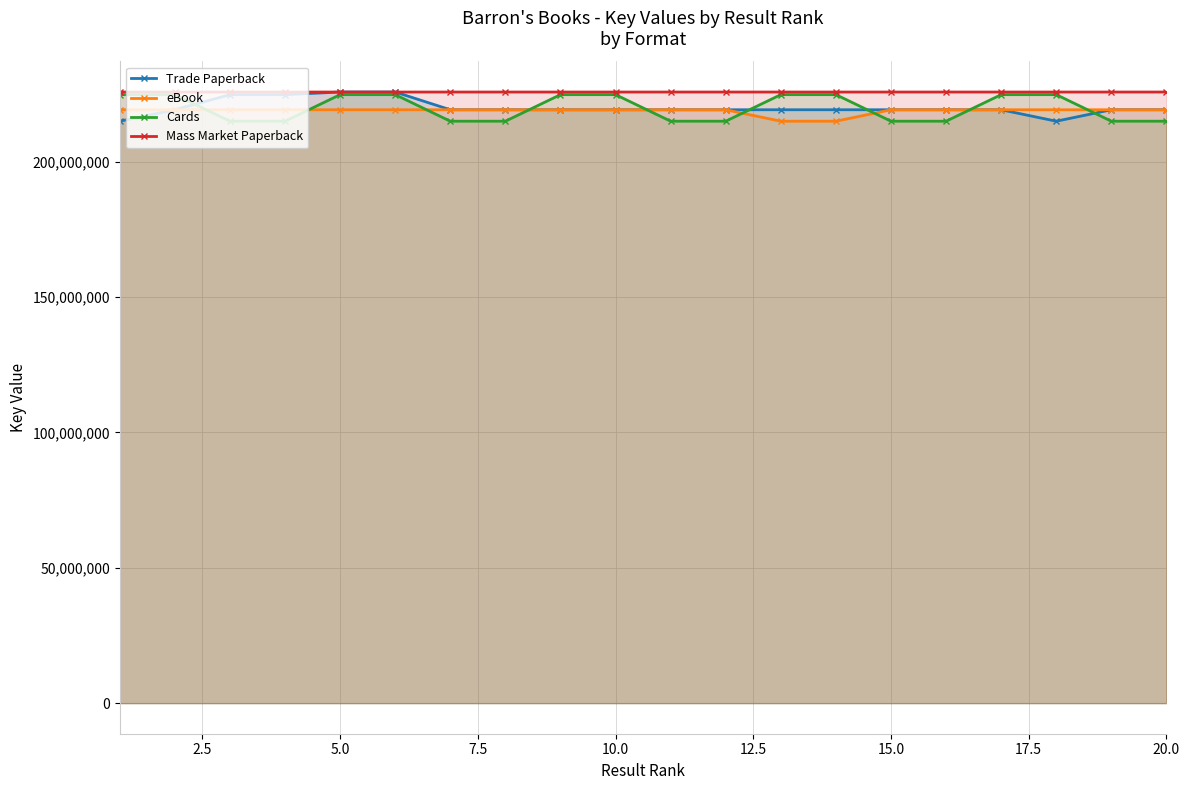

Reading left to right, what are all the values shown in this chart?

Trade Paperback: 215000381	219226817	224806346	224806418	225778237	225778280	219227101	219226697	219226617	219226897	219226337	219226537	219226937	219226457	219226737	219226497	219226297	215000420	219226577	219226777
eBook: 219226817	219227101	219226697	219226617	219226897	219226337	219226537	219226937	219226457	219226737	219226497	219226297	215000420	215000420	219226577	219226777	219226777	219226337	219226457	219226697
Cards: 224806346	224806418	215000420	215000420	224806346	224806418	215000420	215000420	224806346	224806418	215000420	215000420	224806346	224806418	215000420	215000420	224806346	224806418	215000420	215000420
Mass Market Paperback: 225778237	225778280	225778237	225778280	225778237	225778280	225778237	225778280	225778237	225778280	225778237	225778280	225778237	225778280	225778237	225778280	225778237	225778280	225778237	225778280